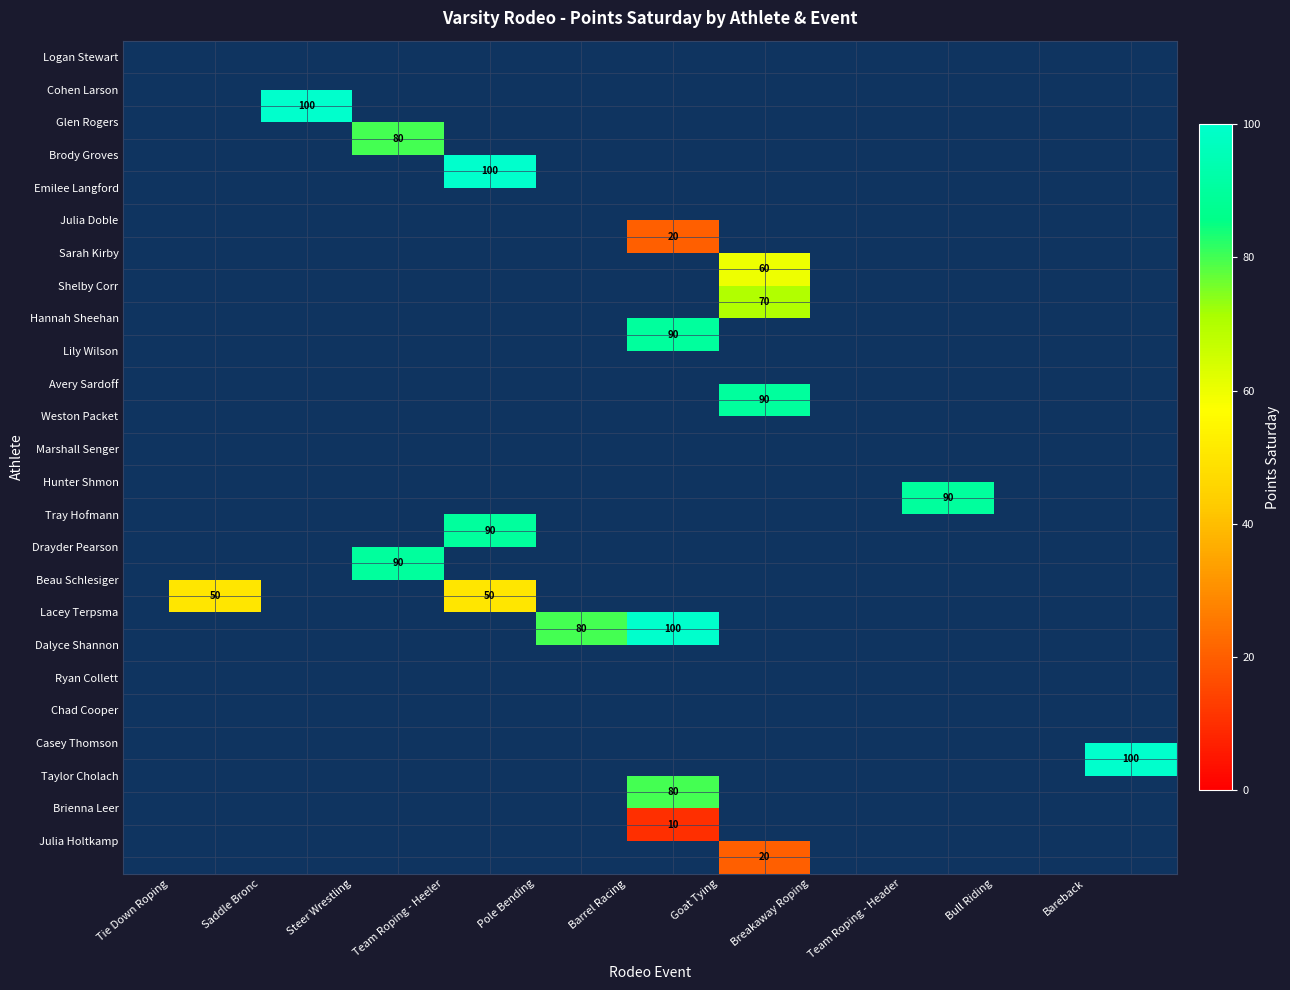

What is the smallest value displayed?

10.0